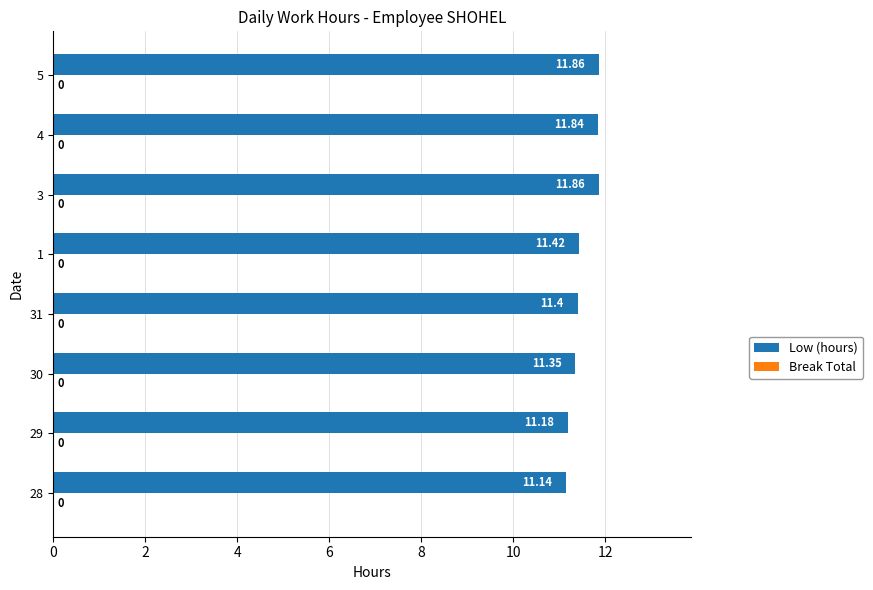

What is the ratio of the value at 28 to the value at 3?

0.9